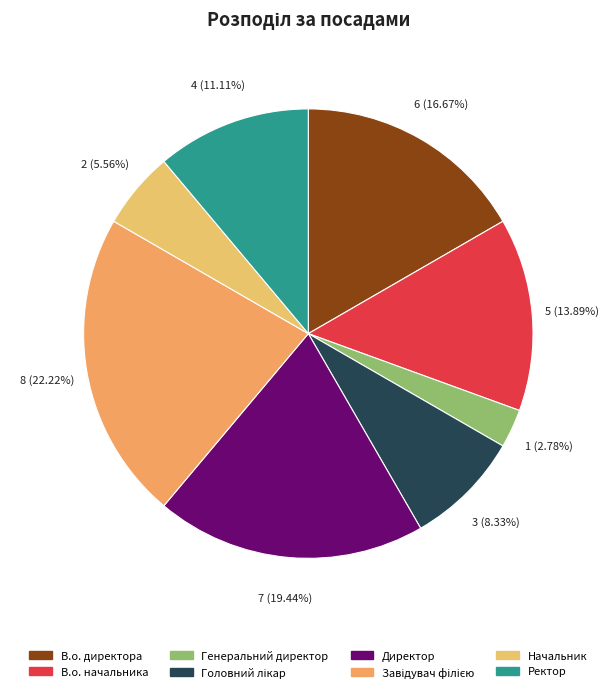

To the nearest percent, what is the difference between the largest and smallest slice percentages?

19%